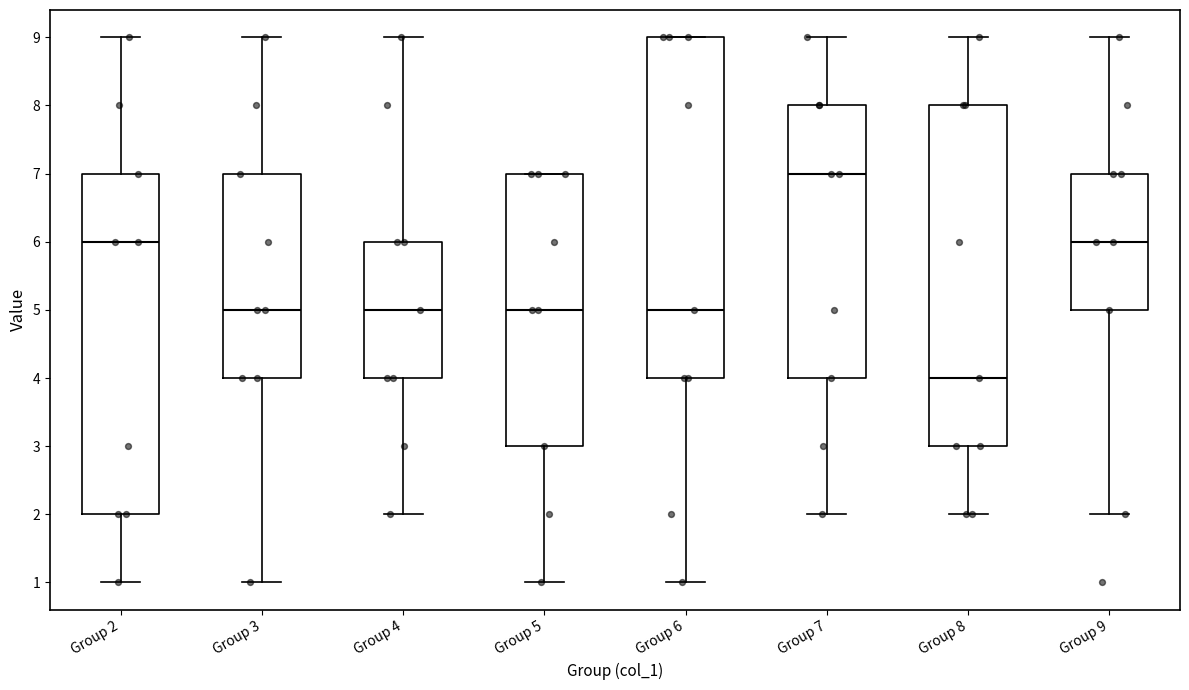

Reading left to right, transcribe this box plot: for each box, give where its median line is, the range the box spans, and where its two whiskers end, as read against the y-axis. The values are not printed on the chart, so give them approximately, as read against the axis.

Group 2: median 6, box 2 to 7, whiskers 1 to 9
Group 3: median 5, box 4 to 7, whiskers 1 to 9
Group 4: median 5, box 4 to 6, whiskers 2 to 9
Group 5: median 5, box 3 to 7, whiskers 1 to 7
Group 6: median 5, box 4 to 9, whiskers 1 to 9
Group 7: median 7, box 4 to 8, whiskers 2 to 9
Group 8: median 4, box 3 to 8, whiskers 2 to 9
Group 9: median 6, box 5 to 7, whiskers 2 to 9